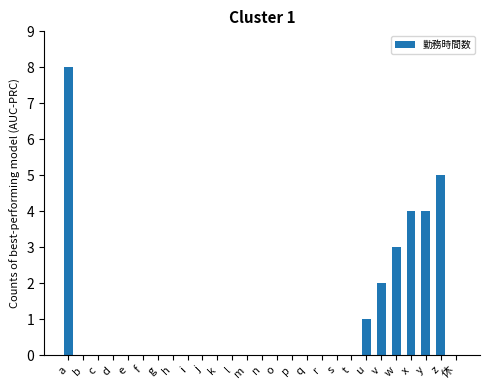

Reading left to right, what are all the values shown in this chart?

8	0	0	0	0	0	0	0	0	0	0	0	0	0	0	0	0	0	0	0	1	2	3	4	4	5	0